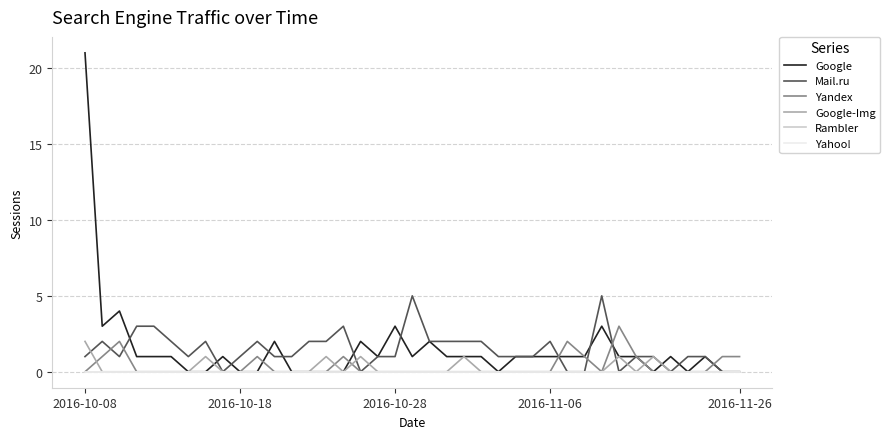

Is this an area chart (filled region under the line)?

No